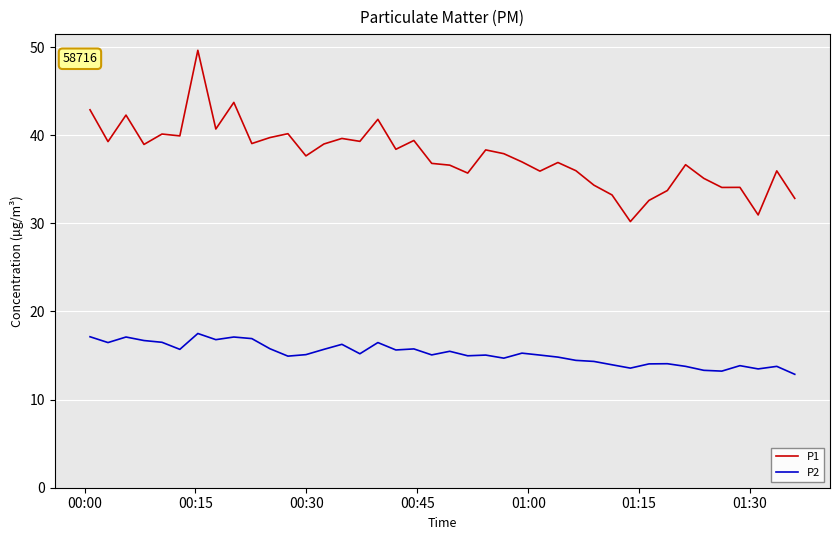

What is the smallest value displayed?

12.9